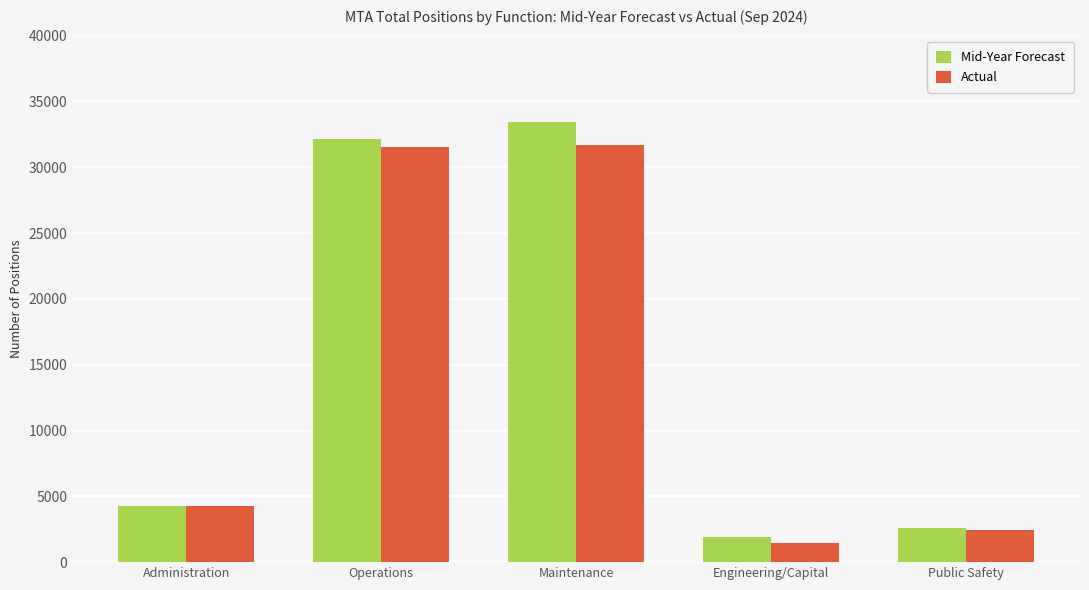

Are the bars horizontal?

No